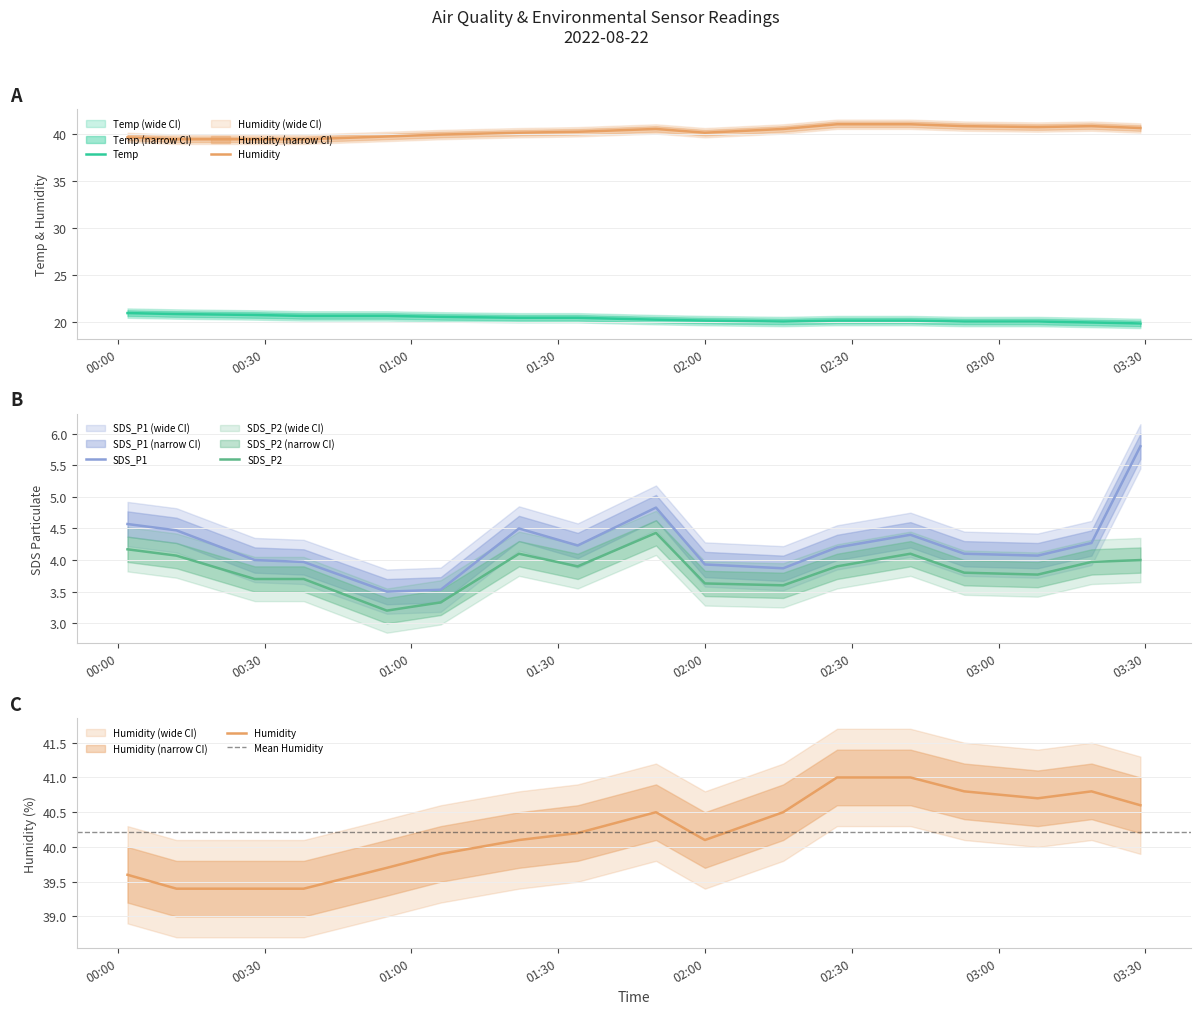

True or false: SDS_P2 and SDS_P1 intersect in this chart.

False